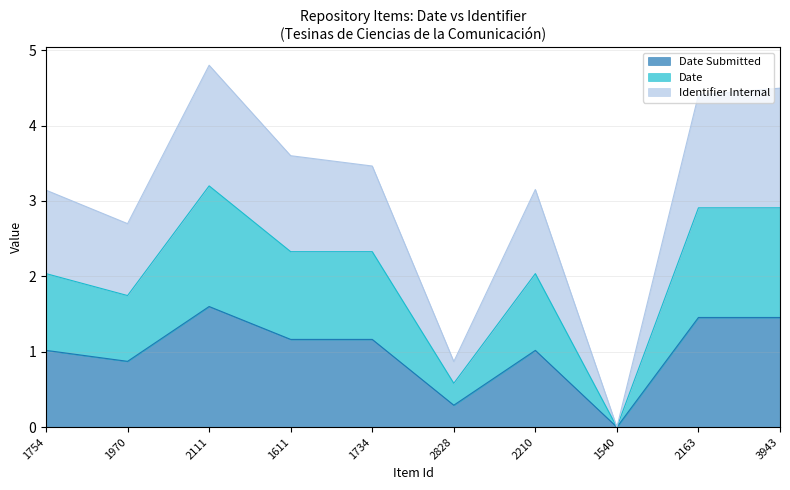

True or false: Date and Identifier Internal intersect in this chart.

False